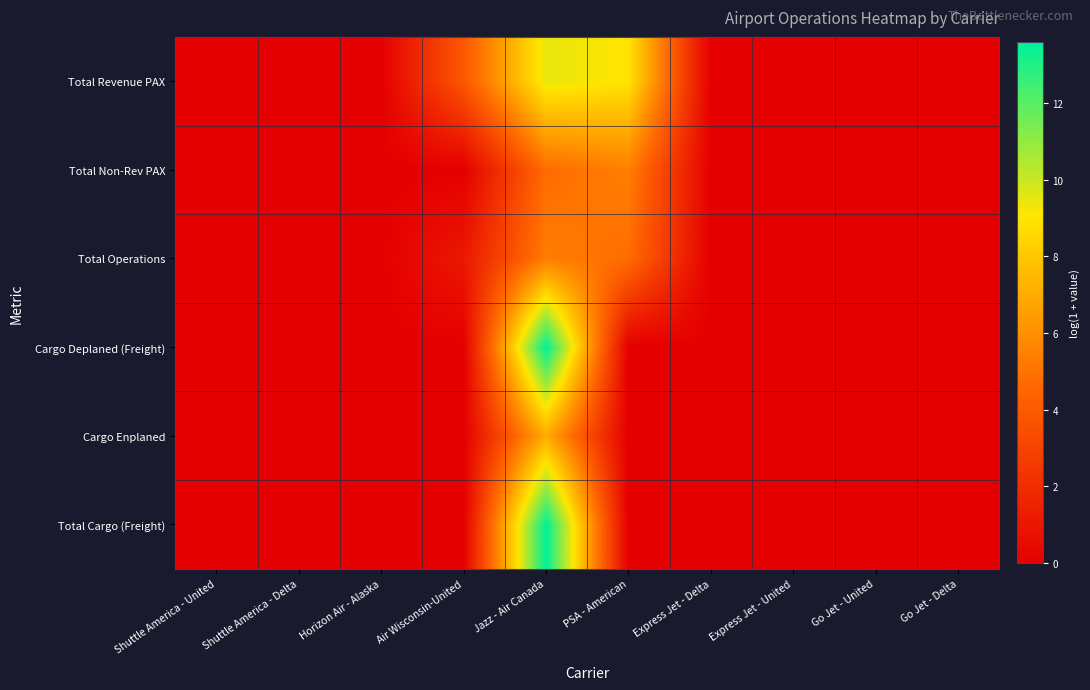

Reading left to right, list all the values displayed in this chart.

Total Revenue PAX: Shuttle America - United=0.0	Shuttle America - Delta=0.0	Horizon Air - Alaska=0.0	Air Wisconsin-United=3.9	Jazz - Air Canada=9.5	PSA - American=9.0	Express Jet - Delta=0.0	Express Jet - United=0.0	Go Jet - United=0.0	Go Jet - Delta=0.0
Total Non-Rev PAX: Shuttle America - United=0.0	Shuttle America - Delta=0.0	Horizon Air - Alaska=0.0	Air Wisconsin-United=0.0	Jazz - Air Canada=4.8	PSA - American=5.4	Express Jet - Delta=0.0	Express Jet - United=0.0	Go Jet - United=0.0	Go Jet - Delta=0.0
Total Operations: Shuttle America - United=0.0	Shuttle America - Delta=0.0	Horizon Air - Alaska=0.0	Air Wisconsin-United=1.1	Jazz - Air Canada=5.4	PSA - American=4.8	Express Jet - Delta=0.0	Express Jet - United=0.0	Go Jet - United=0.0	Go Jet - Delta=0.0
Cargo Deplaned (Freight): Shuttle America - United=0.0	Shuttle America - Delta=0.0	Horizon Air - Alaska=0.0	Air Wisconsin-United=0.0	Jazz - Air Canada=13.6	PSA - American=0.0	Express Jet - Delta=0.0	Express Jet - United=0.0	Go Jet - United=0.0	Go Jet - Delta=0.0
Cargo Enplaned: Shuttle America - United=0.0	Shuttle America - Delta=0.0	Horizon Air - Alaska=0.0	Air Wisconsin-United=0.0	Jazz - Air Canada=7.0	PSA - American=0.0	Express Jet - Delta=0.0	Express Jet - United=0.0	Go Jet - United=0.0	Go Jet - Delta=0.0
Total Cargo (Freight): Shuttle America - United=0.0	Shuttle America - Delta=0.0	Horizon Air - Alaska=0.0	Air Wisconsin-United=0.0	Jazz - Air Canada=13.6	PSA - American=0.0	Express Jet - Delta=0.0	Express Jet - United=0.0	Go Jet - United=0.0	Go Jet - Delta=0.0